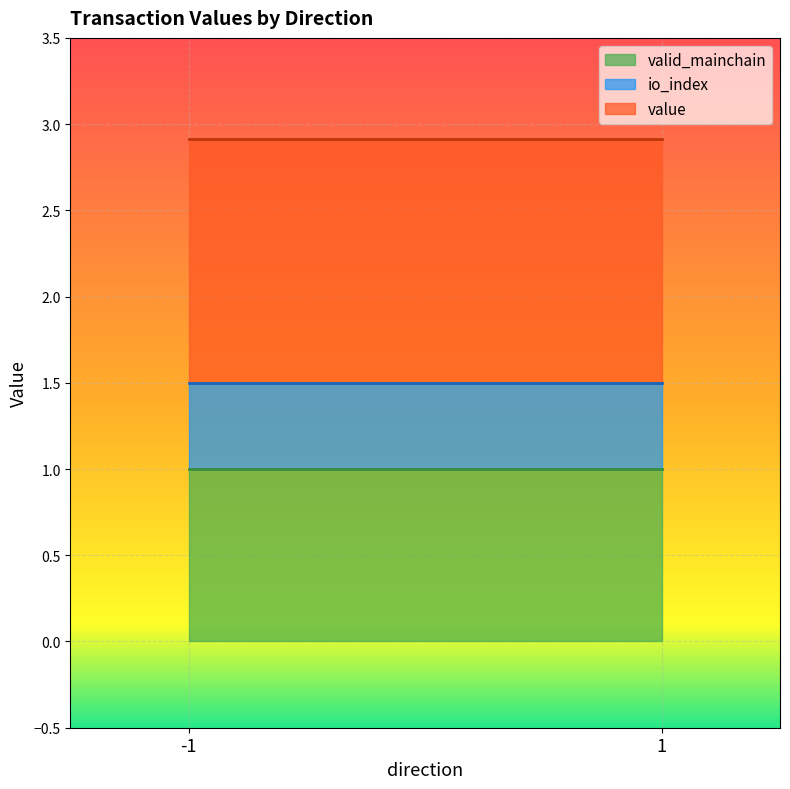

The valid_mainchain series shows 1.0 at 1. True or false?

True